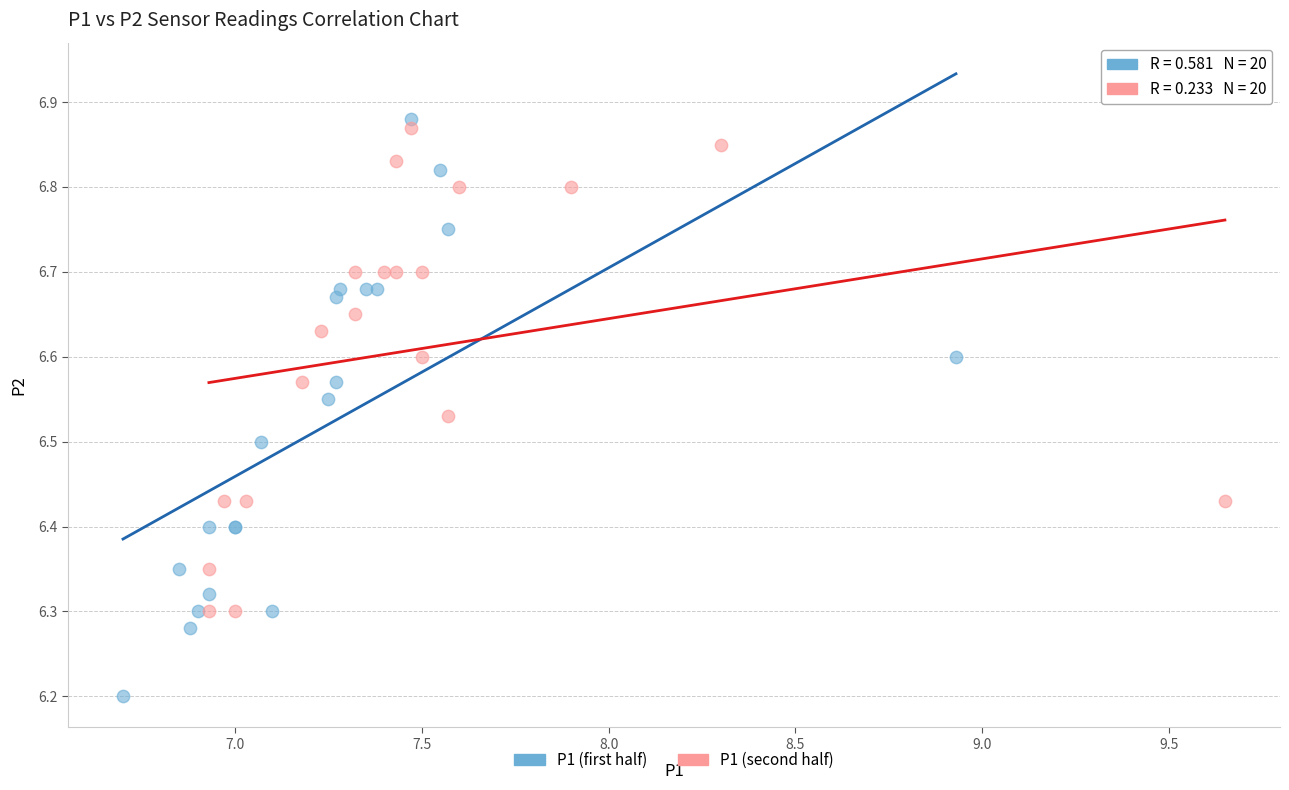

Which series contains the lowest Y value?

P1 (first half)